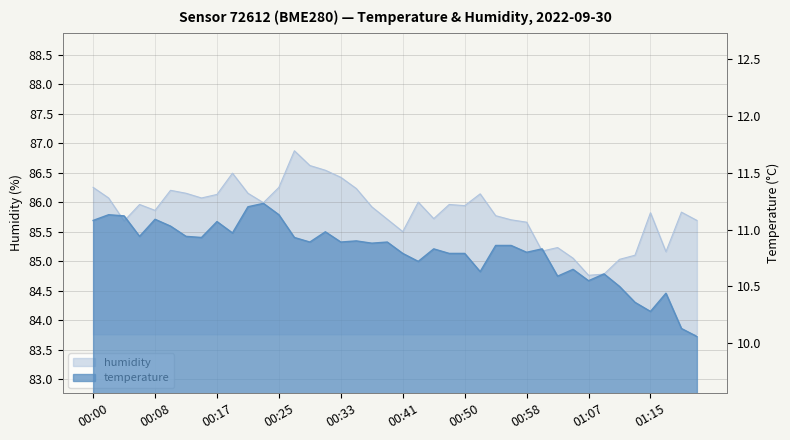

At which category does humidity reach its first local peak?

00:06